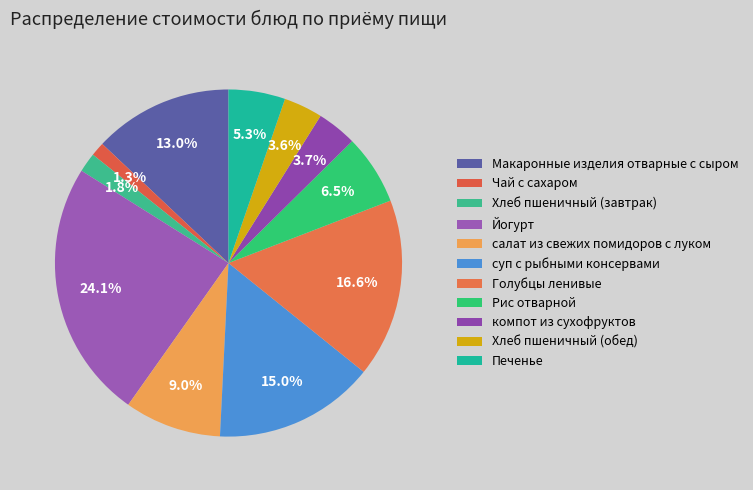

To the nearest percent, what is the difference between the Рис отварной and суп с рыбными консервами slice percentages?

8%